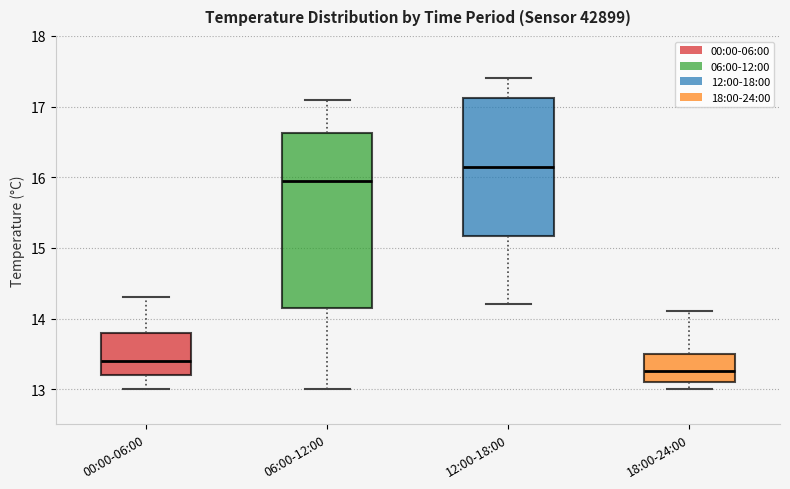

Where does the upper whisker of the box for 00:00-06:00 end on the y-axis? The values are not printed on the chart, so give them approximately, as read against the axis.

14.3